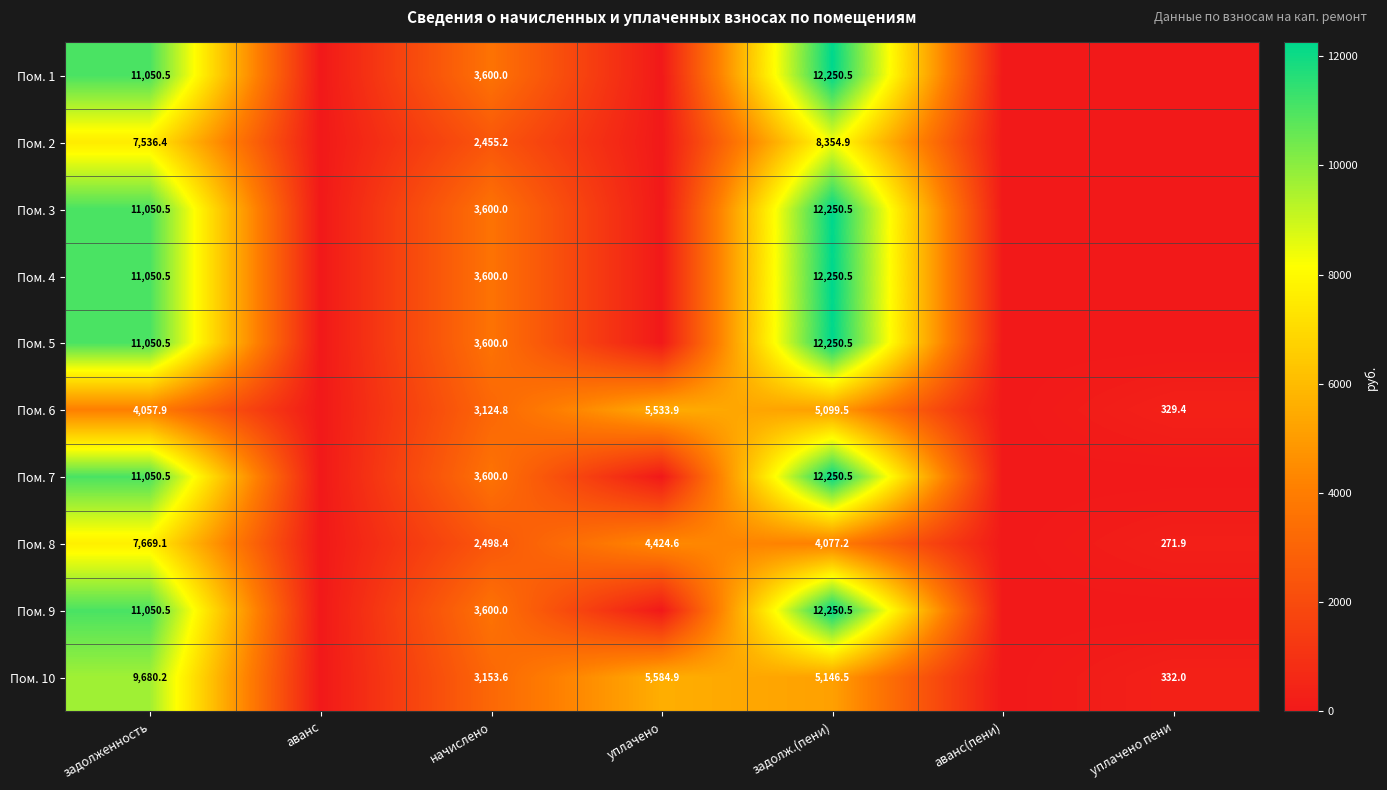

How many categories are shown in the chart?

7